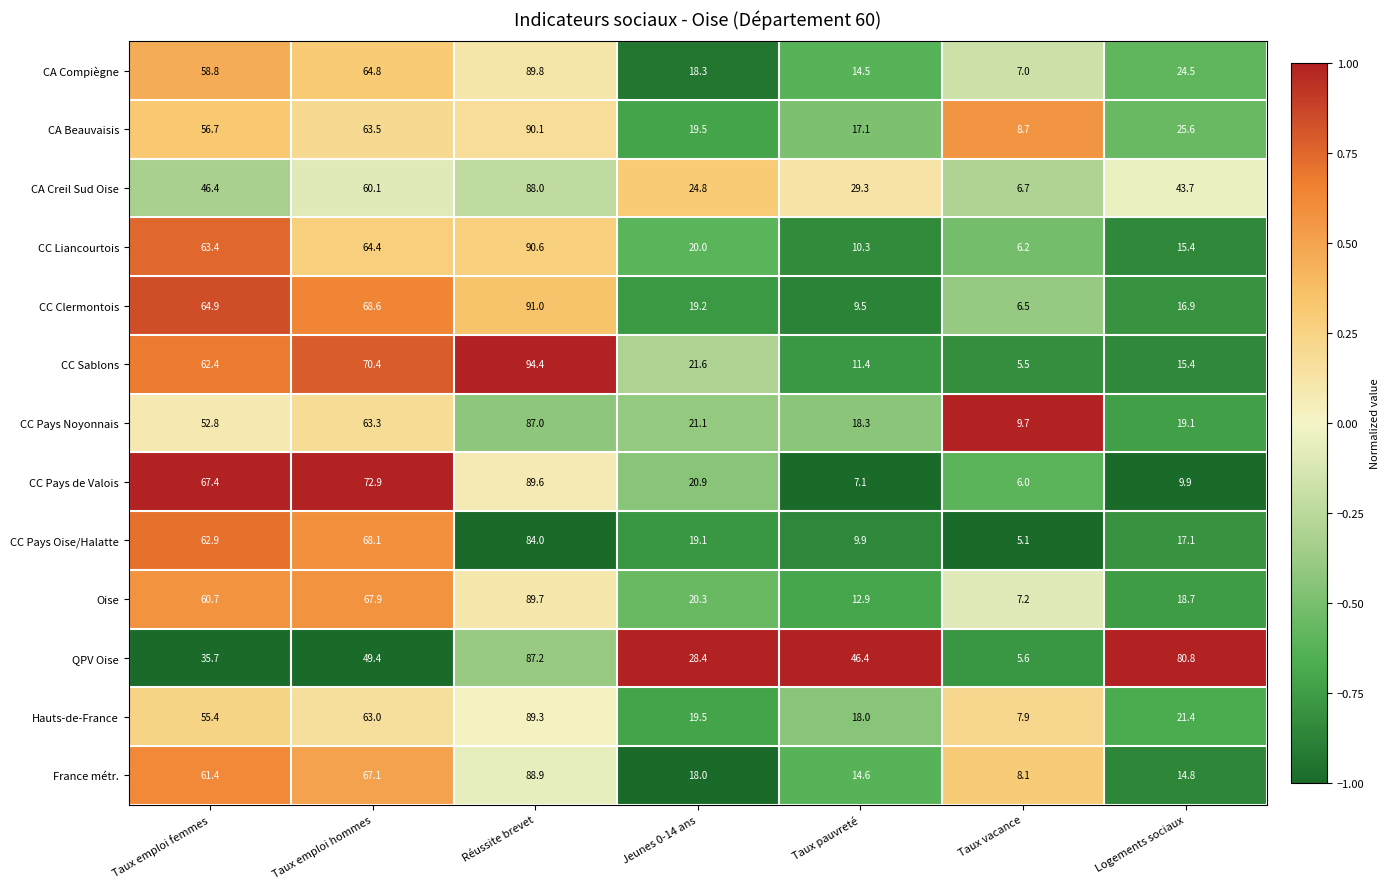

Which series has the largest total across all categories?

QPV Oise